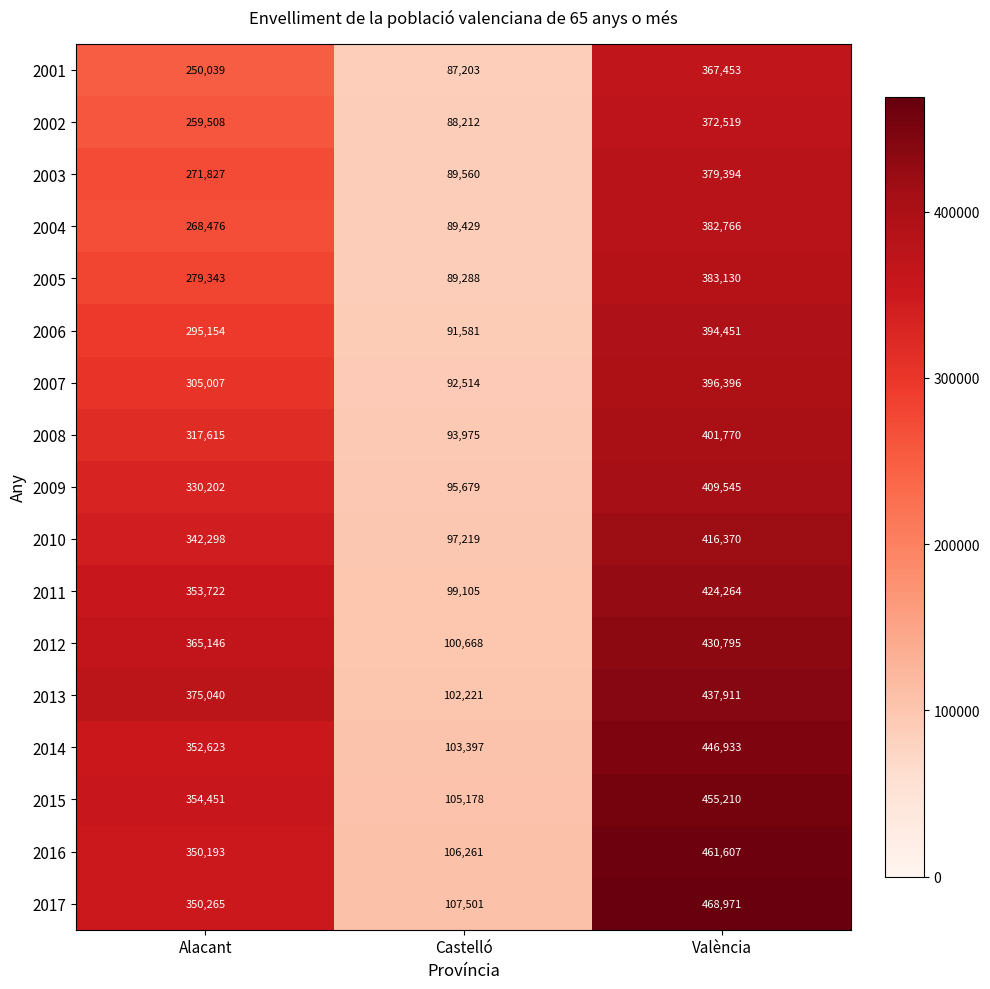

At Alacant, list the series in order from smallest to largest.

2001, 2002, 2004, 2003, 2005, 2006, 2007, 2008, 2009, 2010, 2016, 2017, 2014, 2011, 2015, 2012, 2013